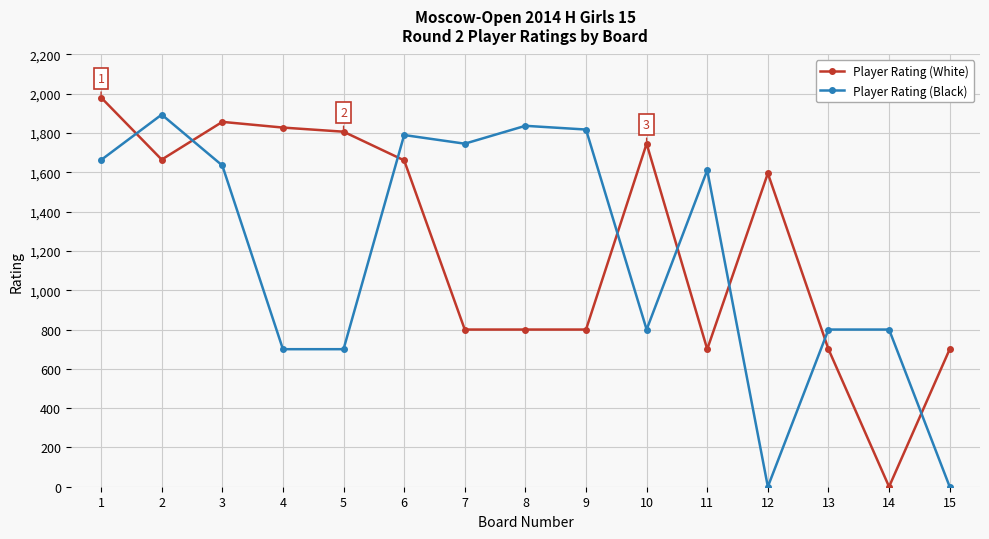

Rank the series by their maximum value, from highest to lowest.

Player Rating (White), Player Rating (Black)